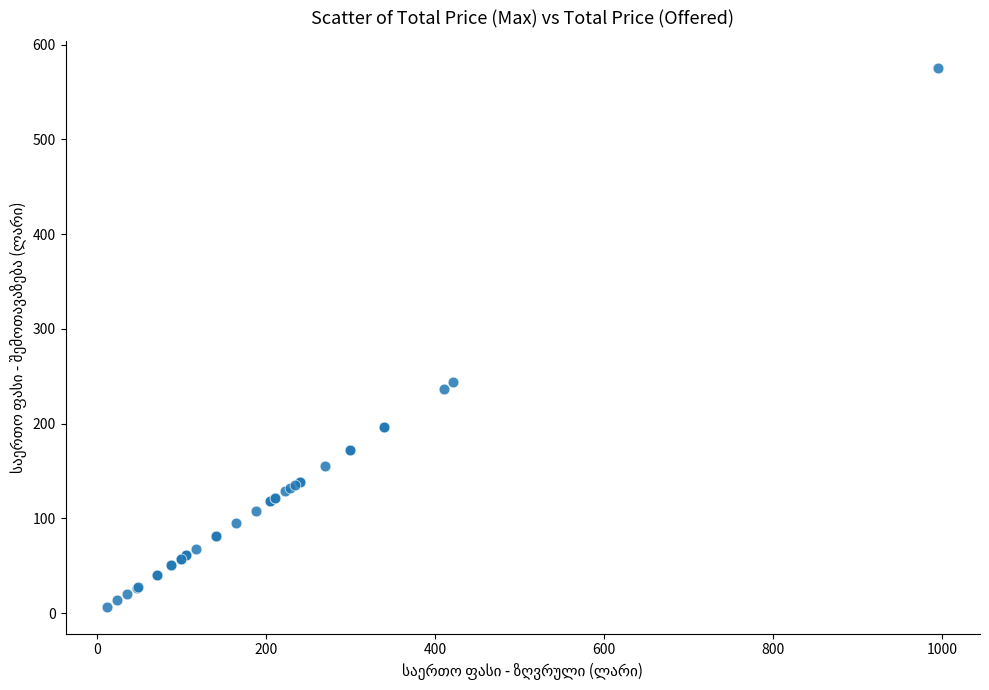

What Y value in the scatter plot is closest to 291?

243.8